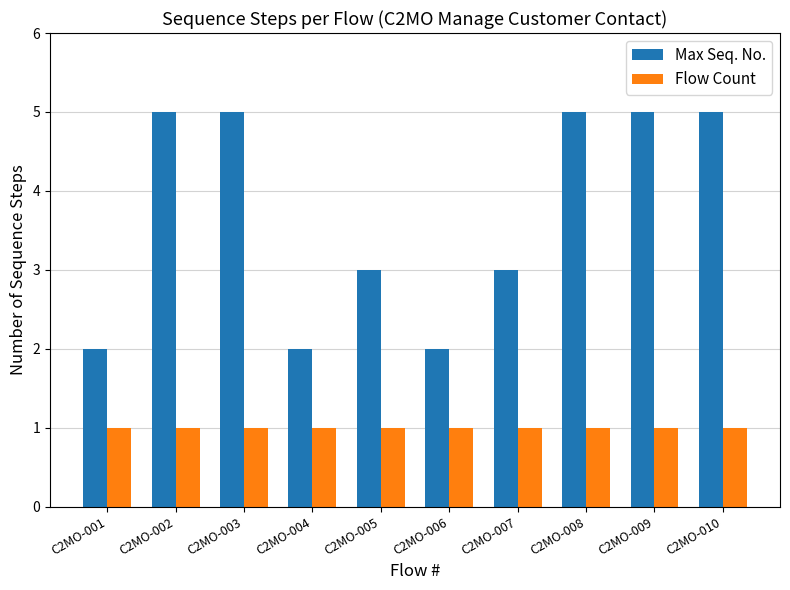

Between C2MO-005 and C2MO-010, which series saw the biggest shift?

Max Seq. No.